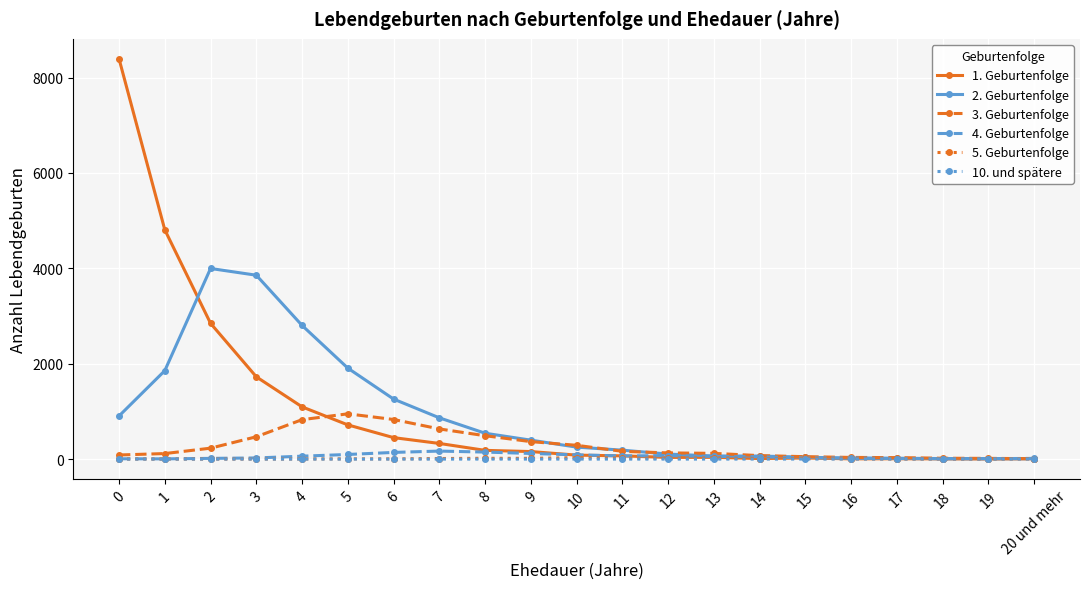

What is the total value across all series at 6?

2683